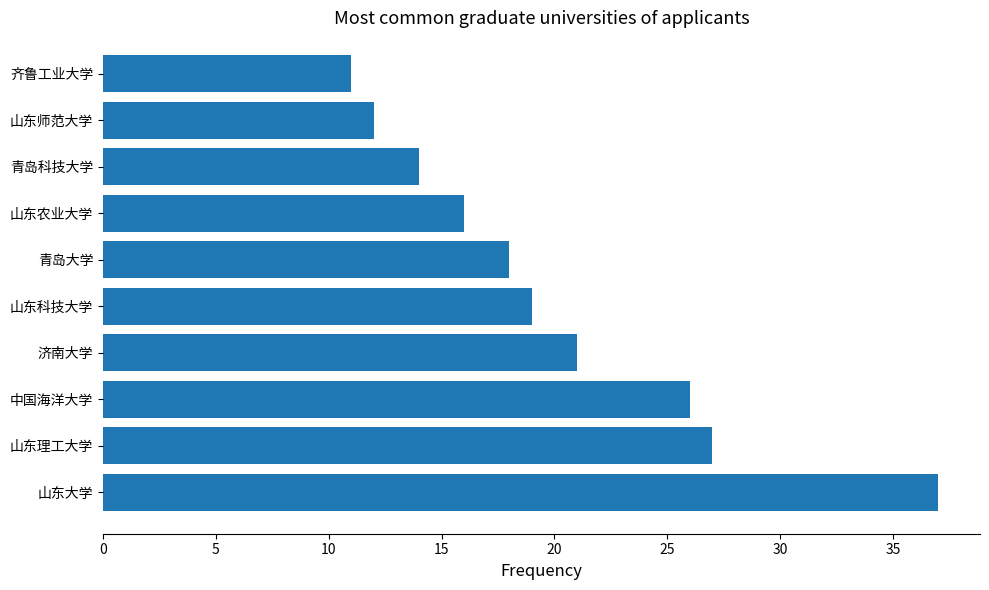

How many bars are there in total?

10